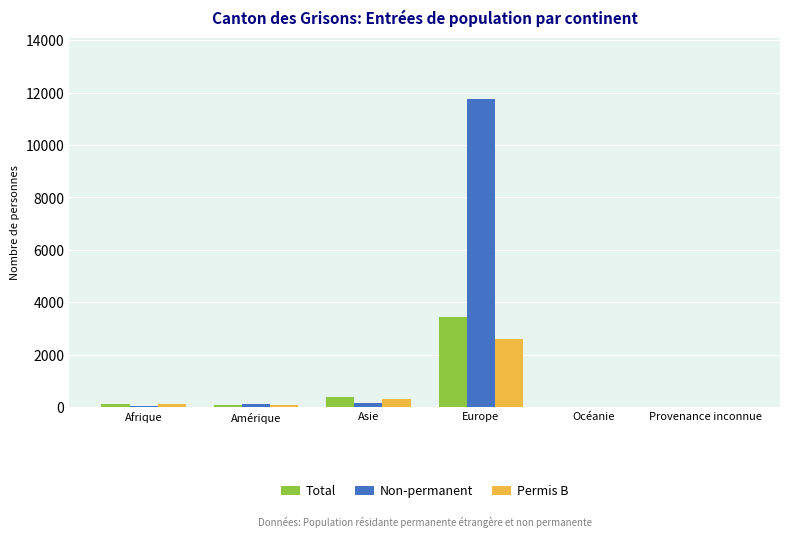

Between Amérique and Europe, which series saw the biggest shift?

Non-permanent